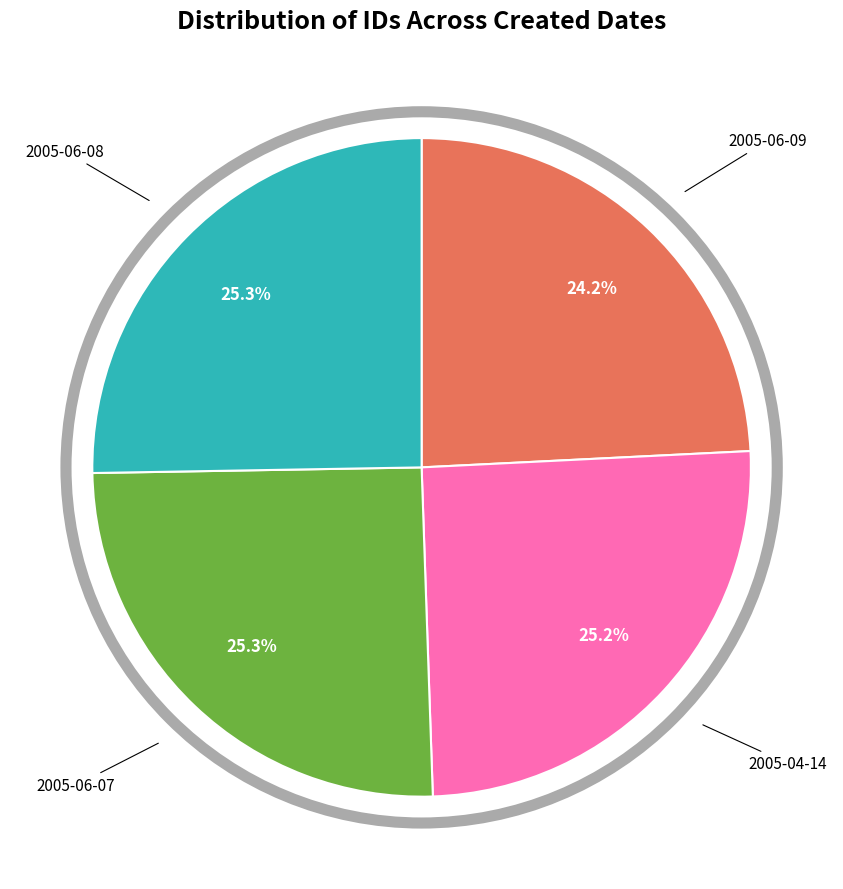

Is there a majority slice in this chart?

No